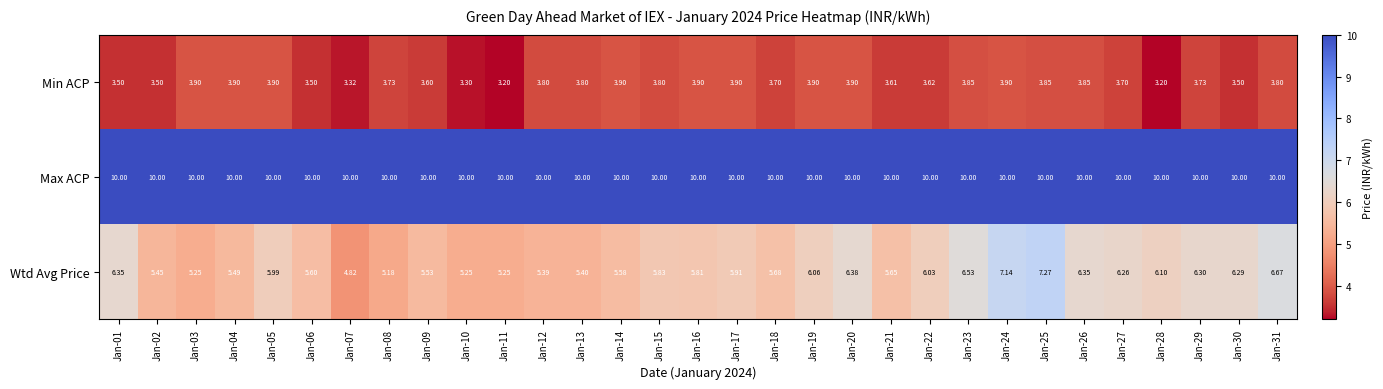

At which category is the sum across all series the highest?

Jan-25